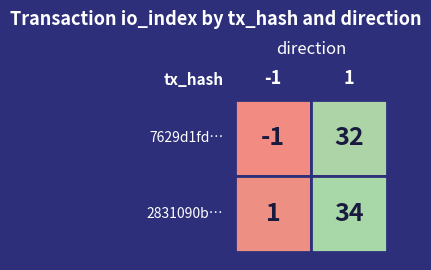

What is the difference between the maximum and minimum values in the 7629d1fd04ea6b6a81102916b79ce6e891aad1e series?

33